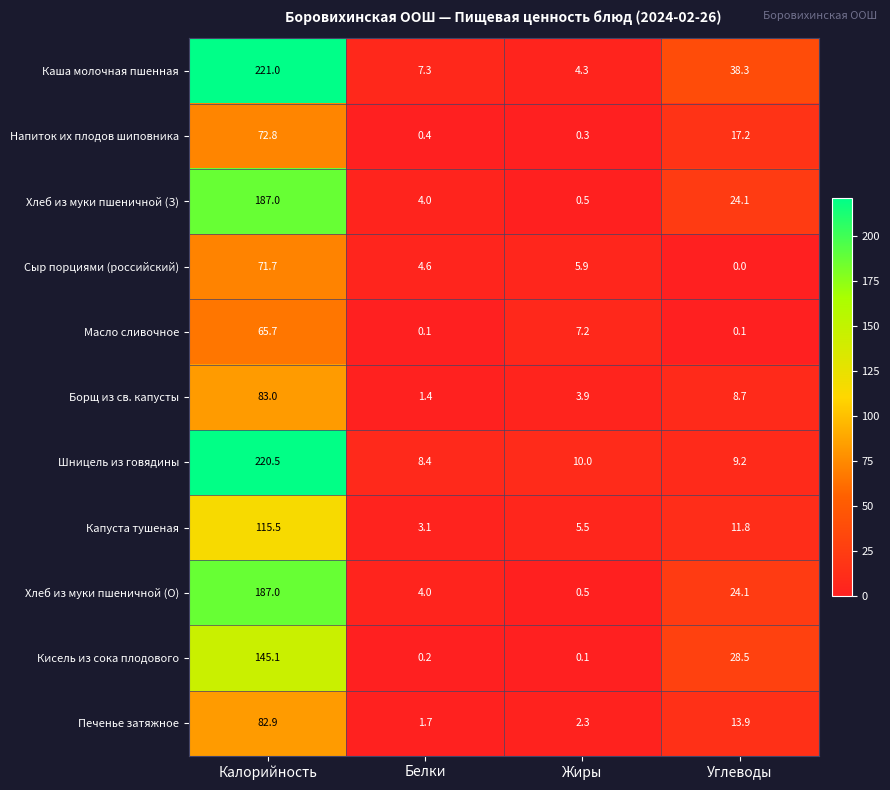

What is the approximate value of Шницель из говядины at Белки?

8.4